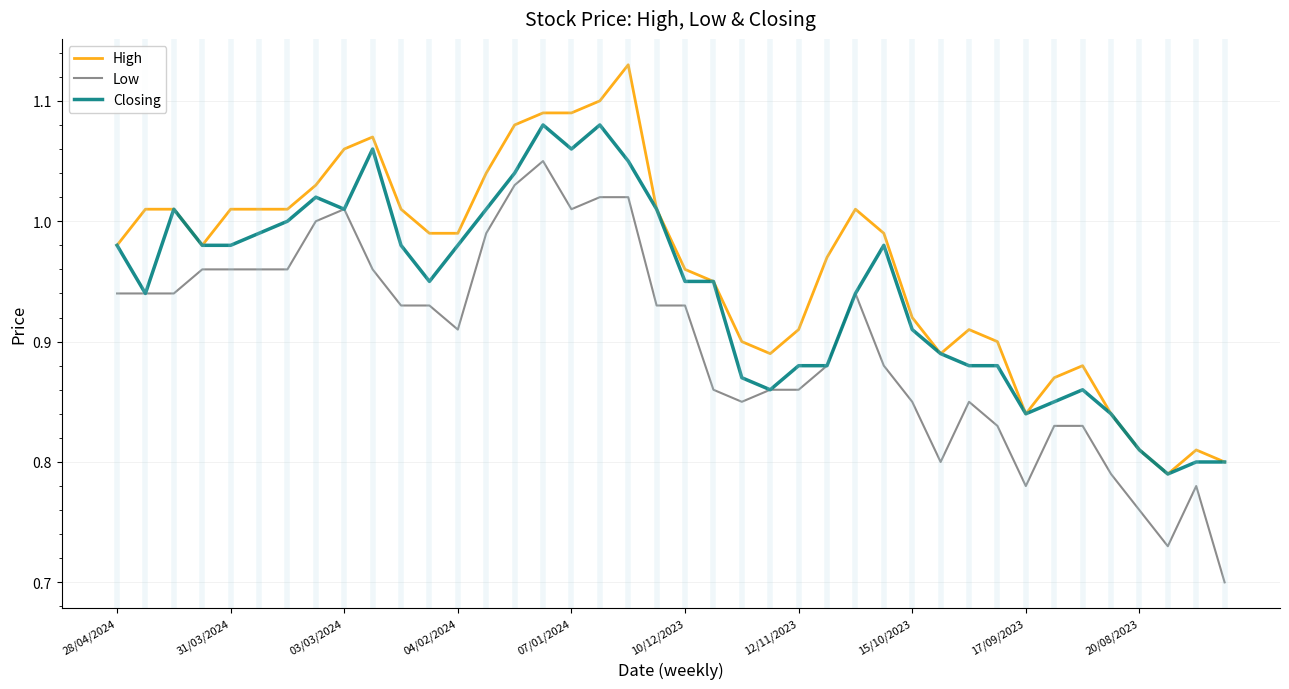

List the series in order of their overall mean, highest first.

High, Closing, Low